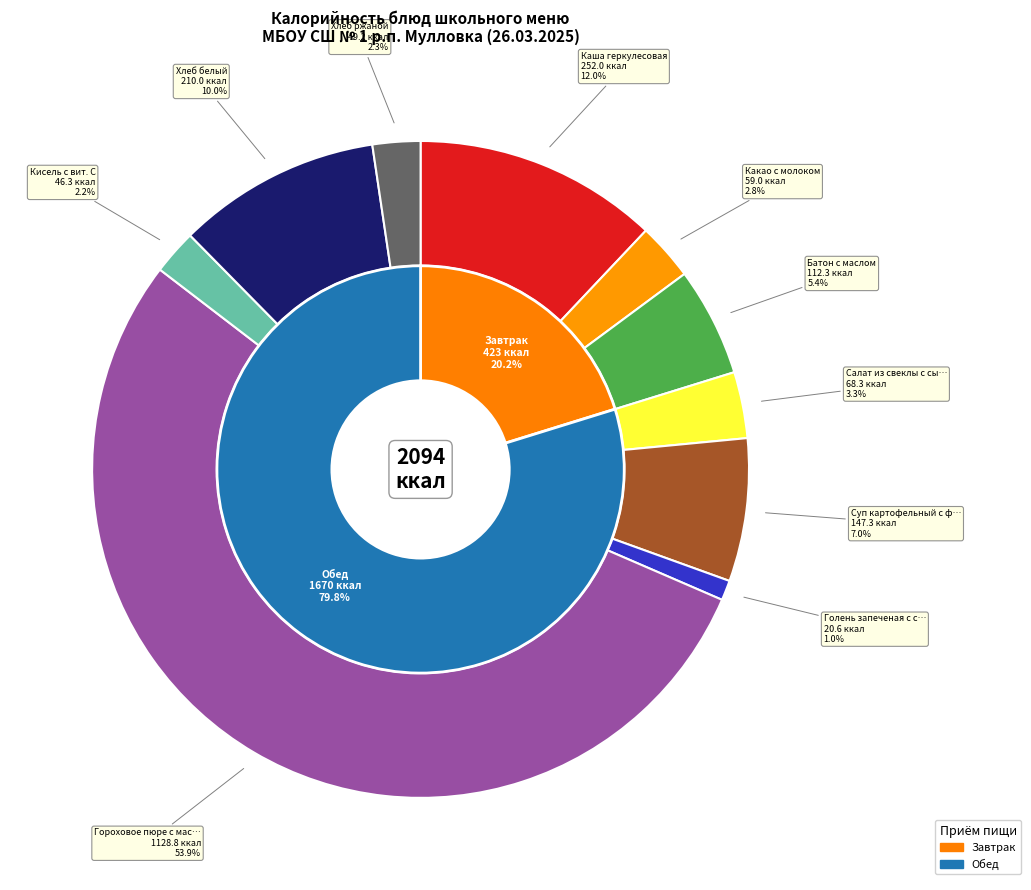

Rank the categories by value from lowest to highest.

Голень запеченая с соусом, Кисель с вит. С, Хлеб ржаной, Какао с молоком, Салат из свеклы с сыром, Батон с маслом, Суп картофельный с фрикадельками, Хлеб белый, Каша геркулесовая, Гороховое пюре с маслом